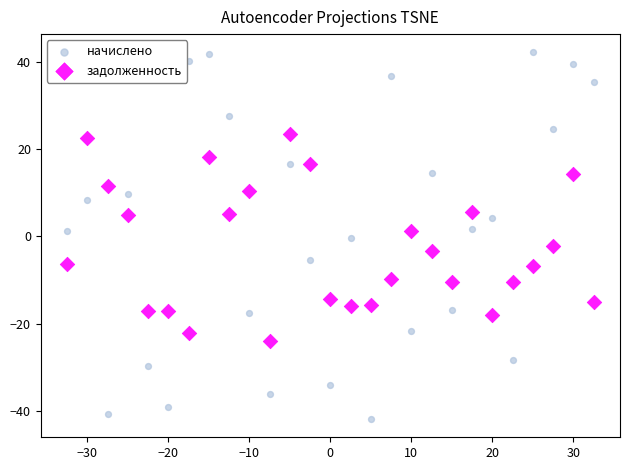

Which series contains the lowest Y value?

начислено